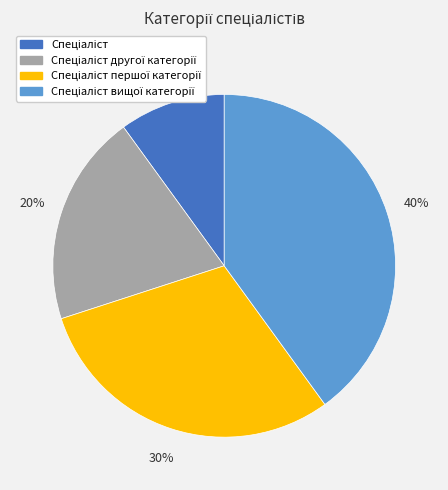

Is there any slice that represents more than half of the pie?

No